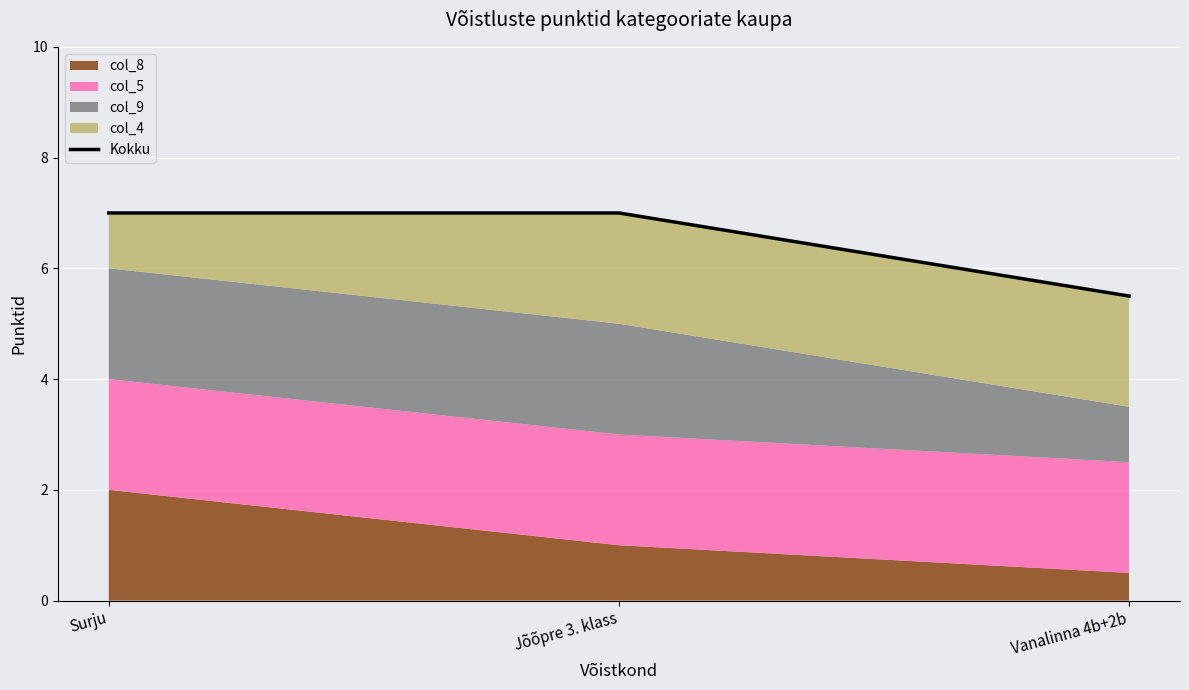

What is the sum of all values?

19.5